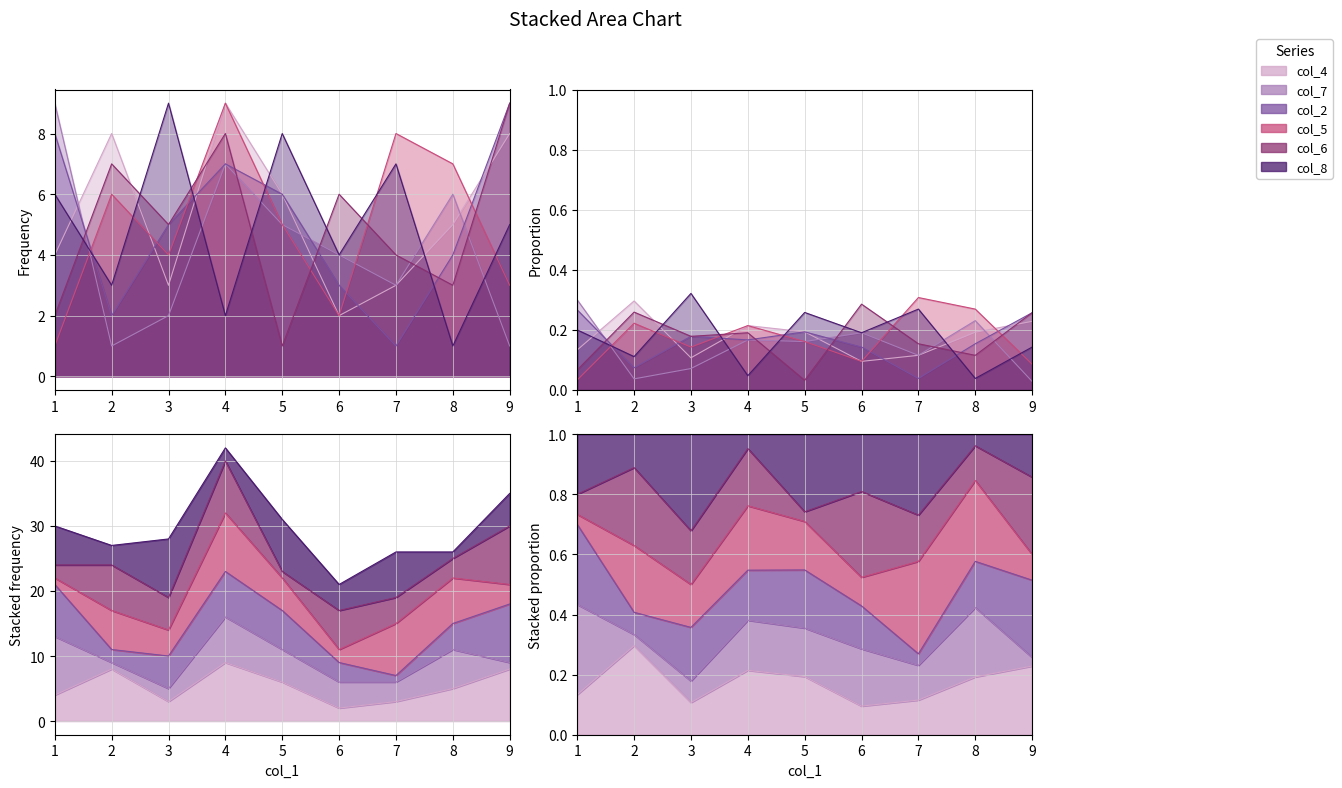

Which series has the largest total across all categories?

col_4